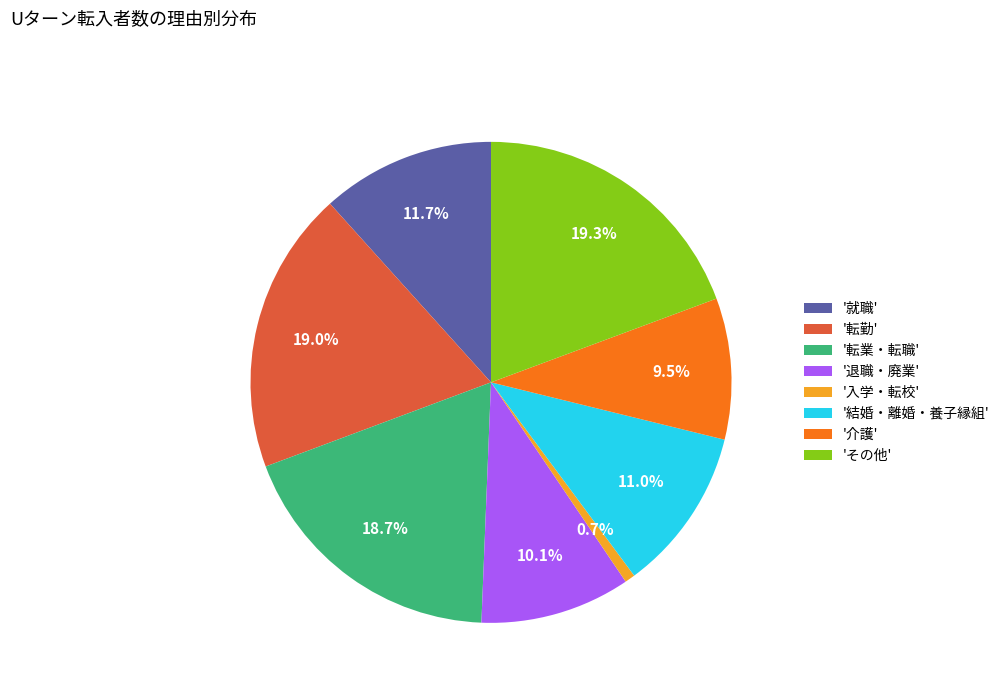

Does 'その他' represent more than half of the total?

No